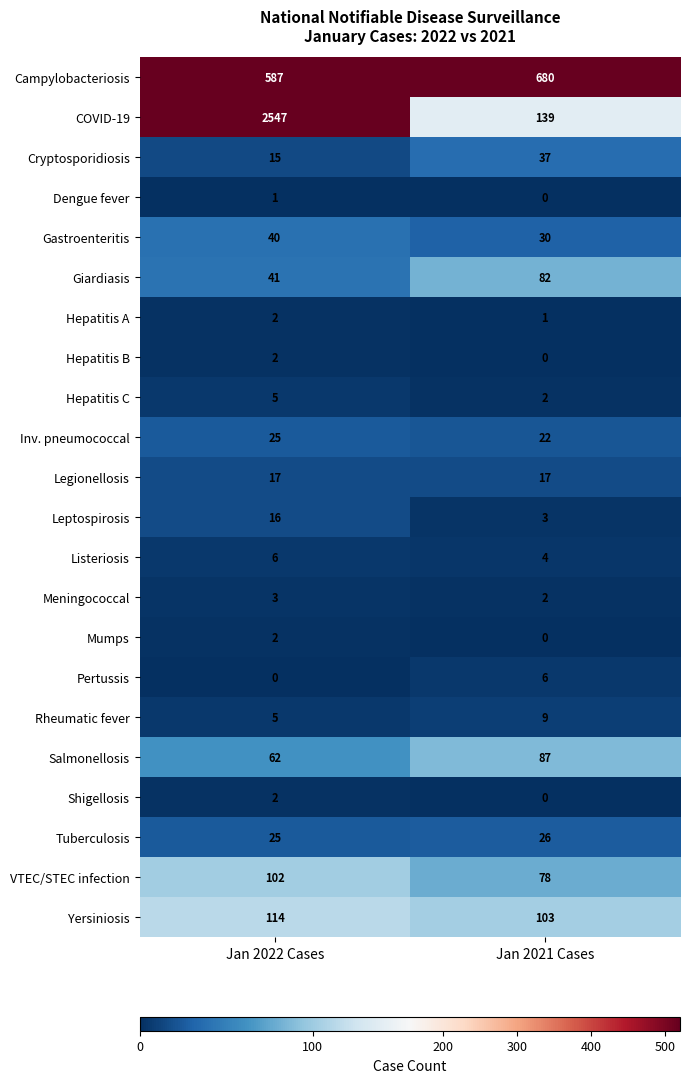

The Rheumatic fever series shows 2 at Jan 2022 Cases. True or false?

False